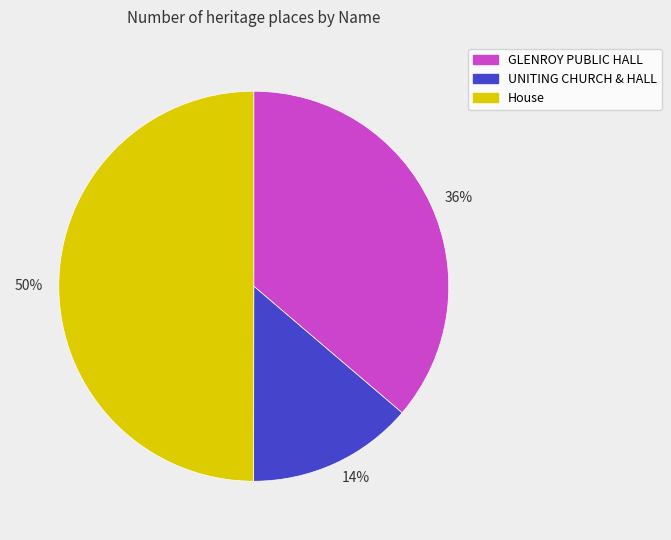

The 36% slice represents 50% of the pie. True or false?

False